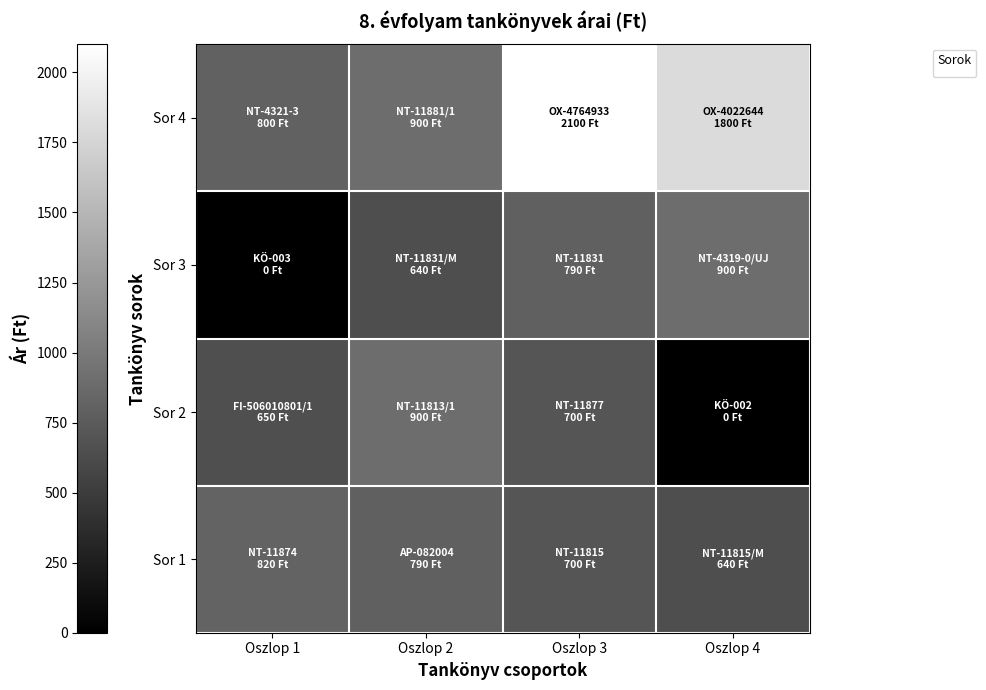

Which label corresponds to the smallest value in the chart?

Oszlop 1